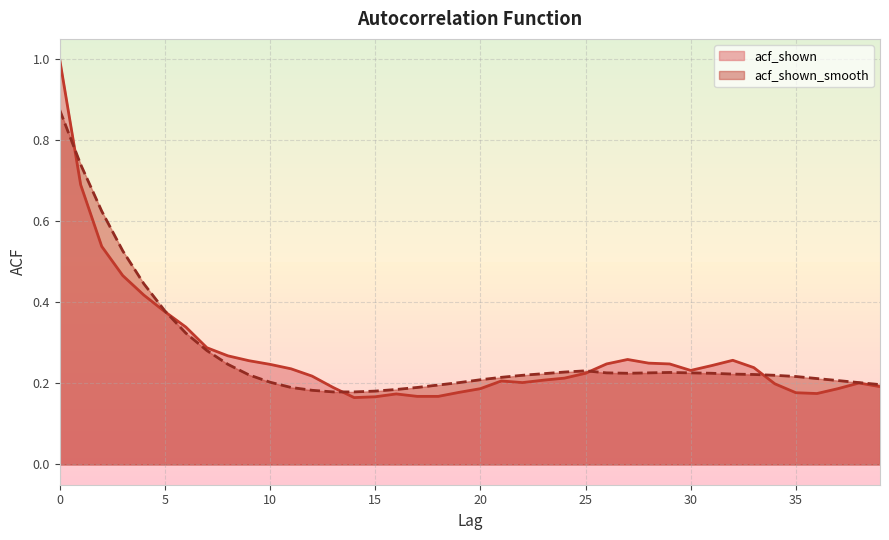

Count the number of categories in the chart.

40